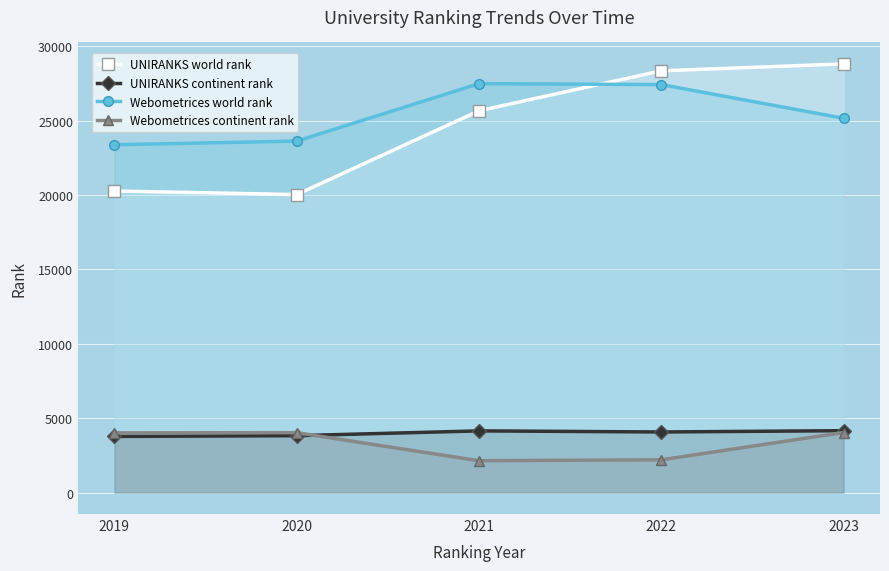

What is the sum of all UNIRANKS continent rank values?

19988